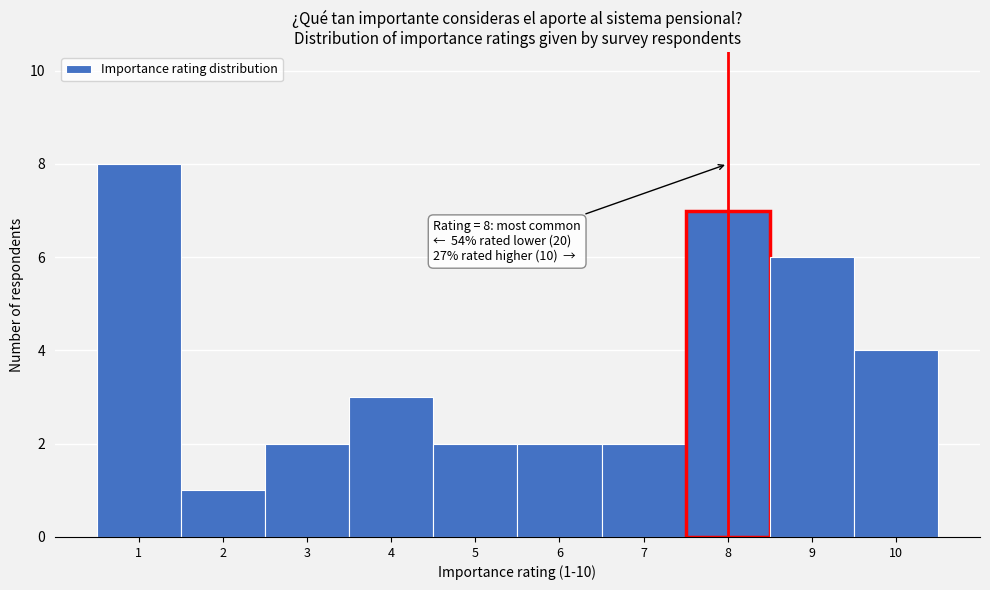

Which range on the x-axis has the tallest bar?

0.5 to 1.5